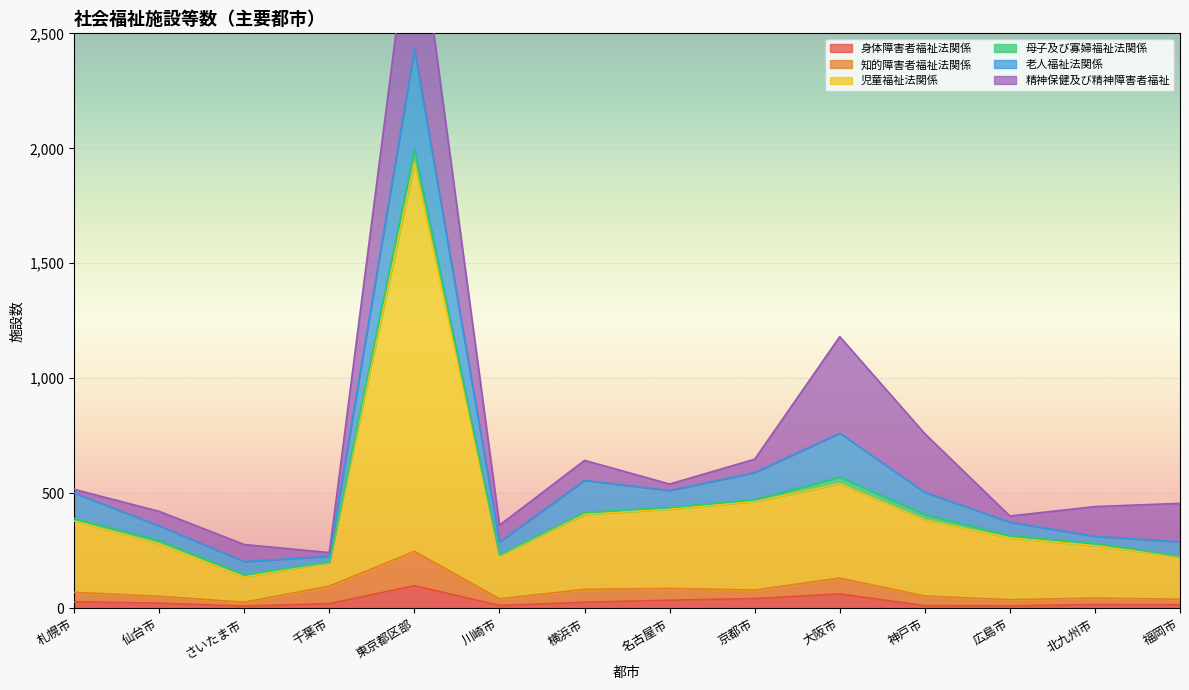

Where is the first local minimum for 老人福祉法関係?

千葉市